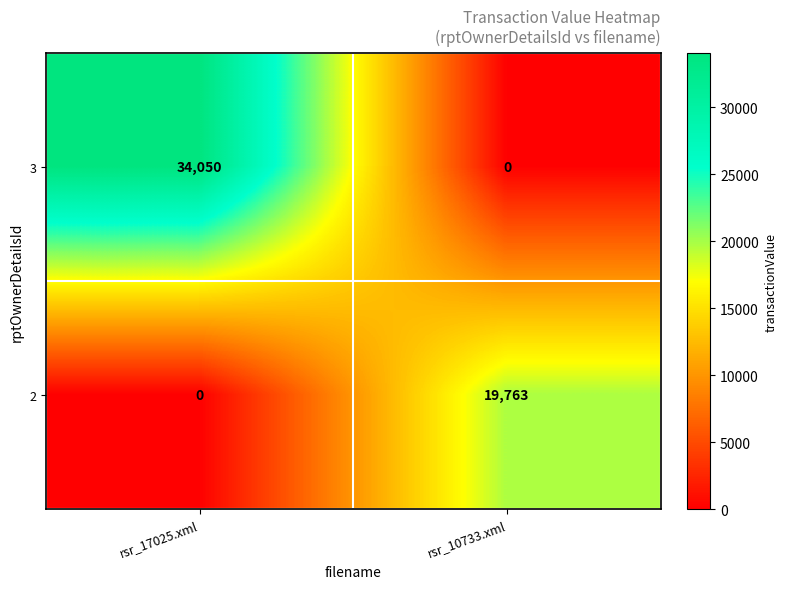

Reading left to right, what are all the values shown in this chart?

3: 34050	0
2: 0	19763